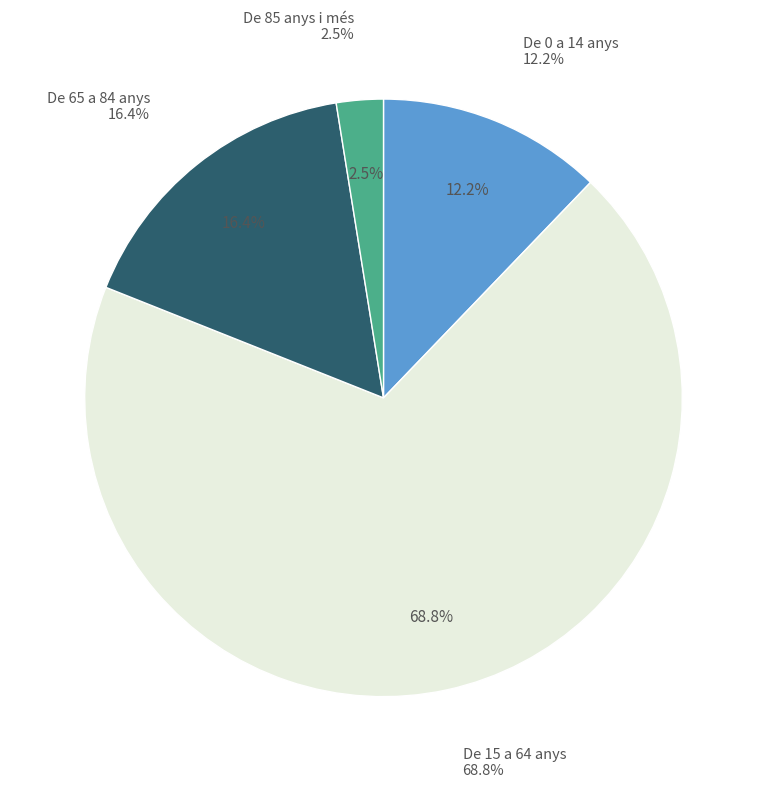

Is De 15 a 64 anys the majority of the pie?

Yes